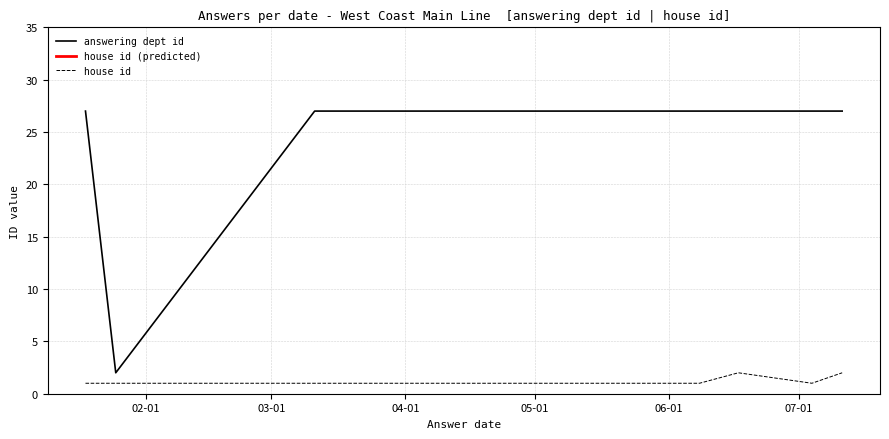

How many interior local valleys does the house id series have?

1